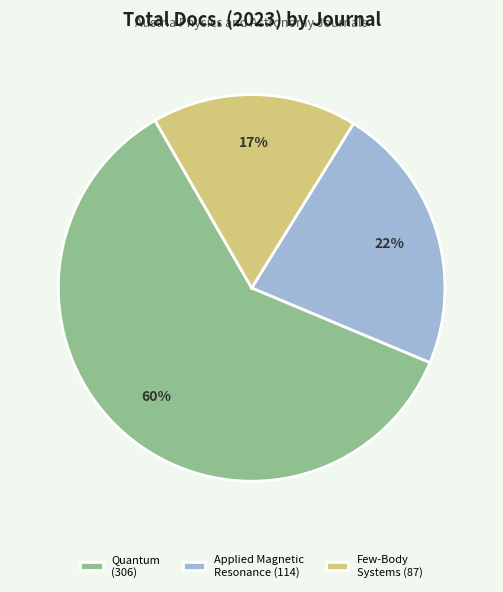

Count the number of slices in the pie.

3